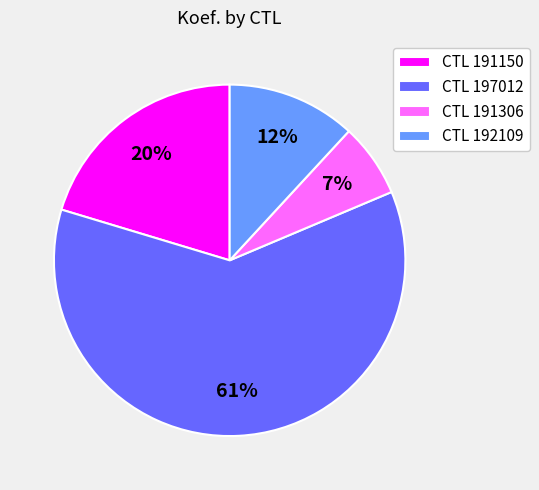

How many slices are in this pie chart?

4